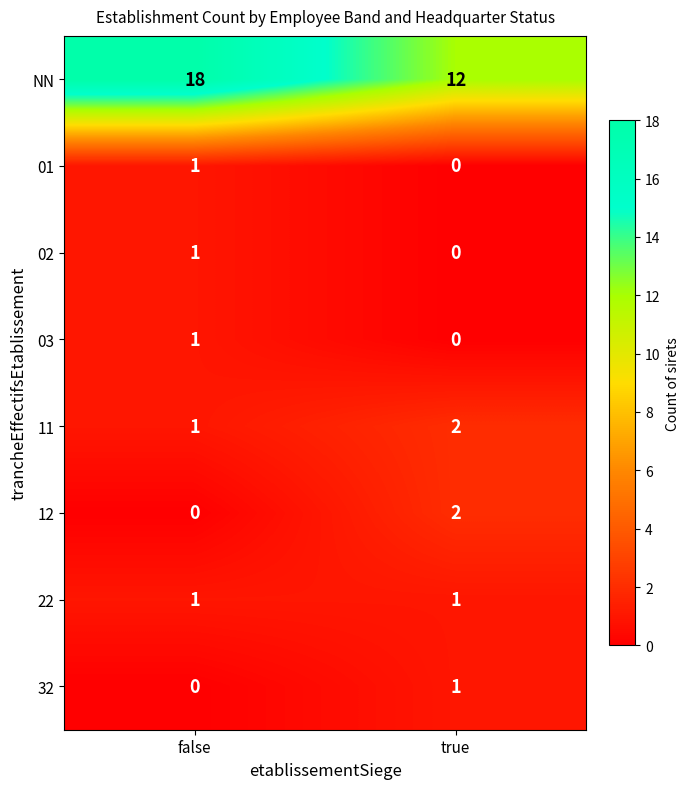

Between false and true, which series saw the biggest shift?

NN